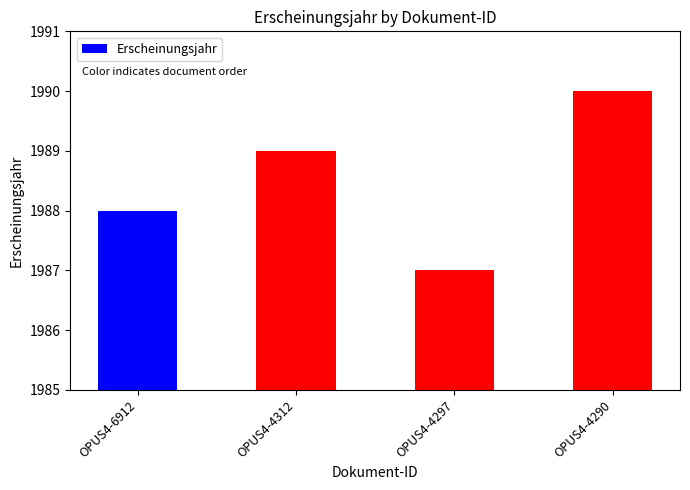

Approximately how many times larger is the value at OPUS4-6912 compared to OPUS4-4297?

1.0